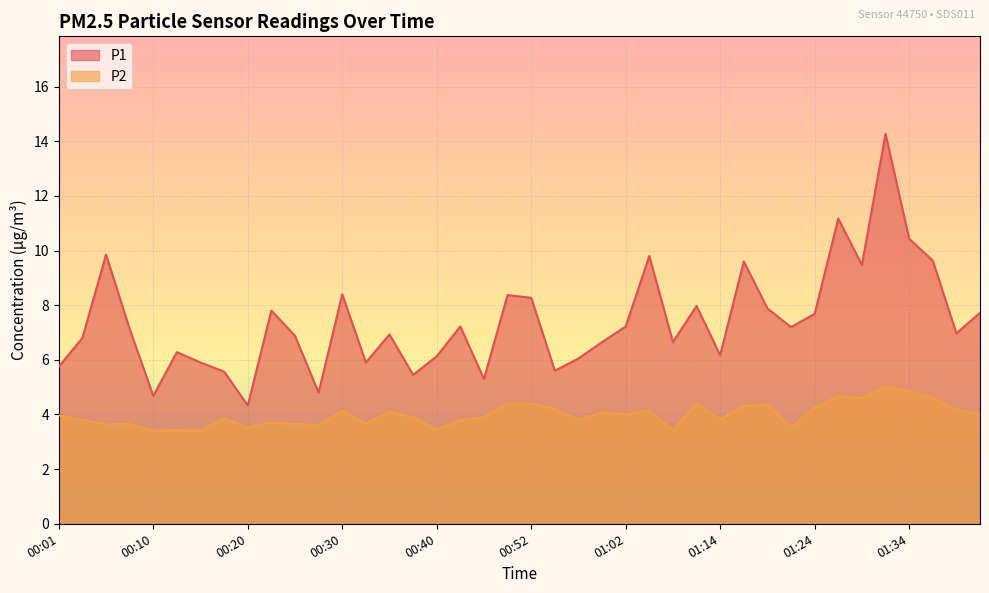

What is the sum of all P2 values?

159.6